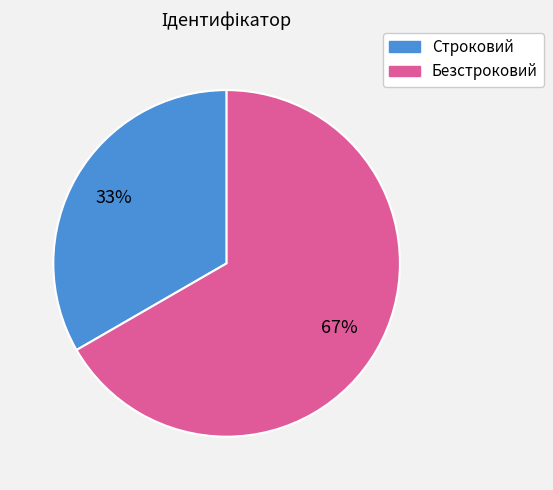

Which slice is the smallest?

Строковий